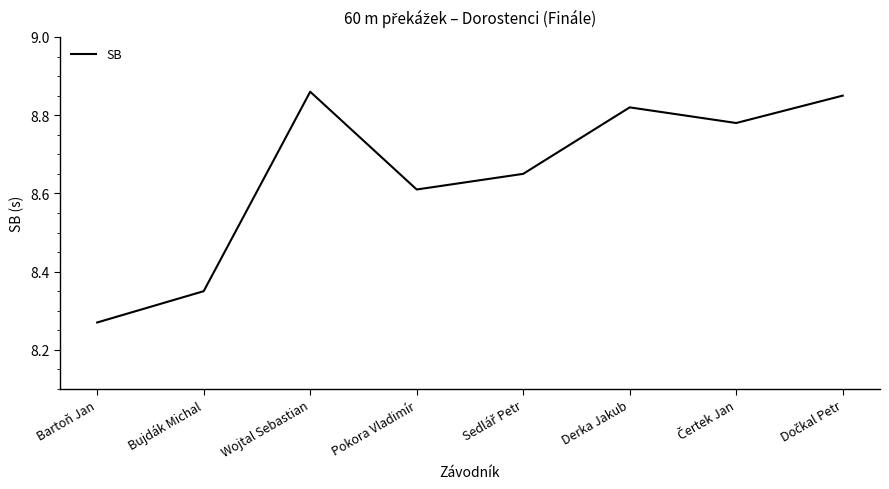

True or false: the data has more than 1 interior local peaks.

True